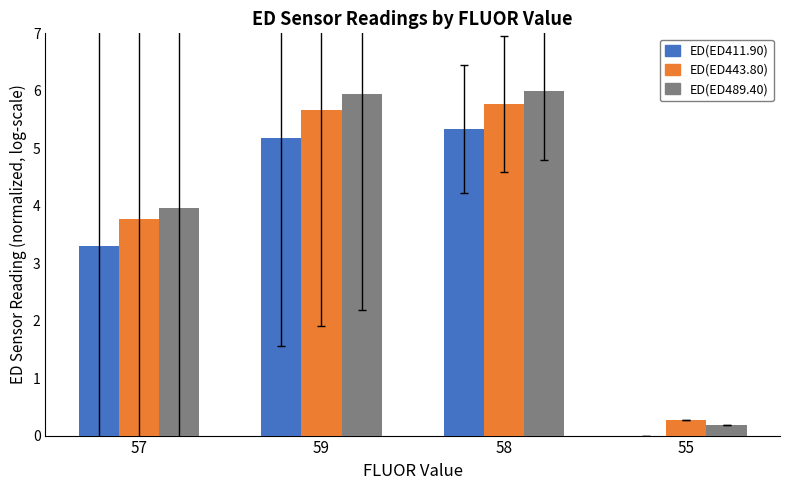

What is the sum of the ED(ED443.80) values at 58 and 55?

6.0